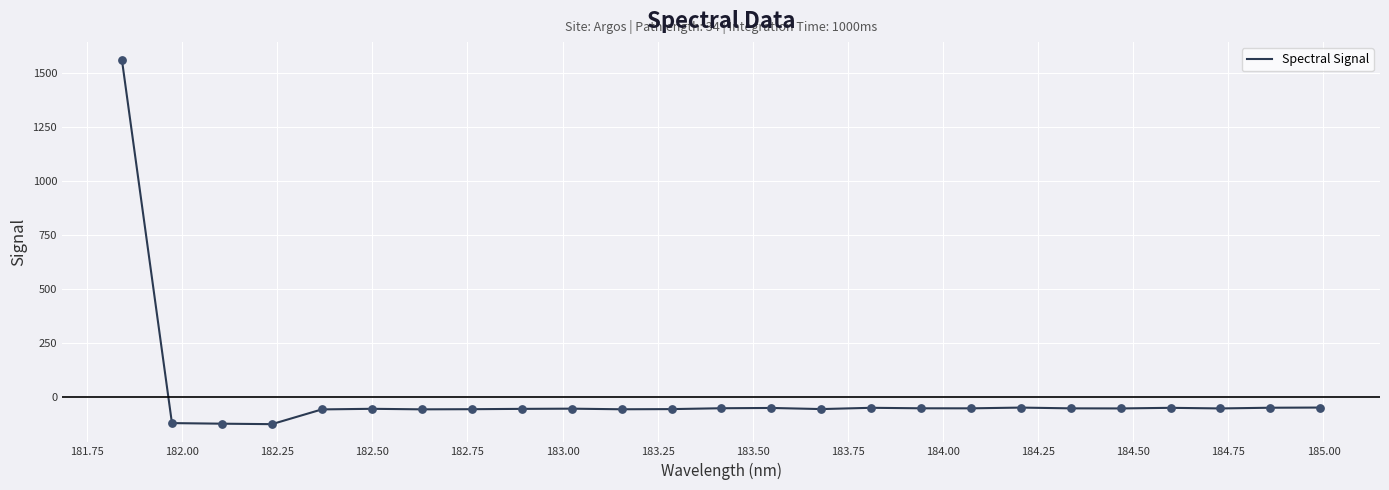

What is the difference between the maximum and minimum values?

1685.4